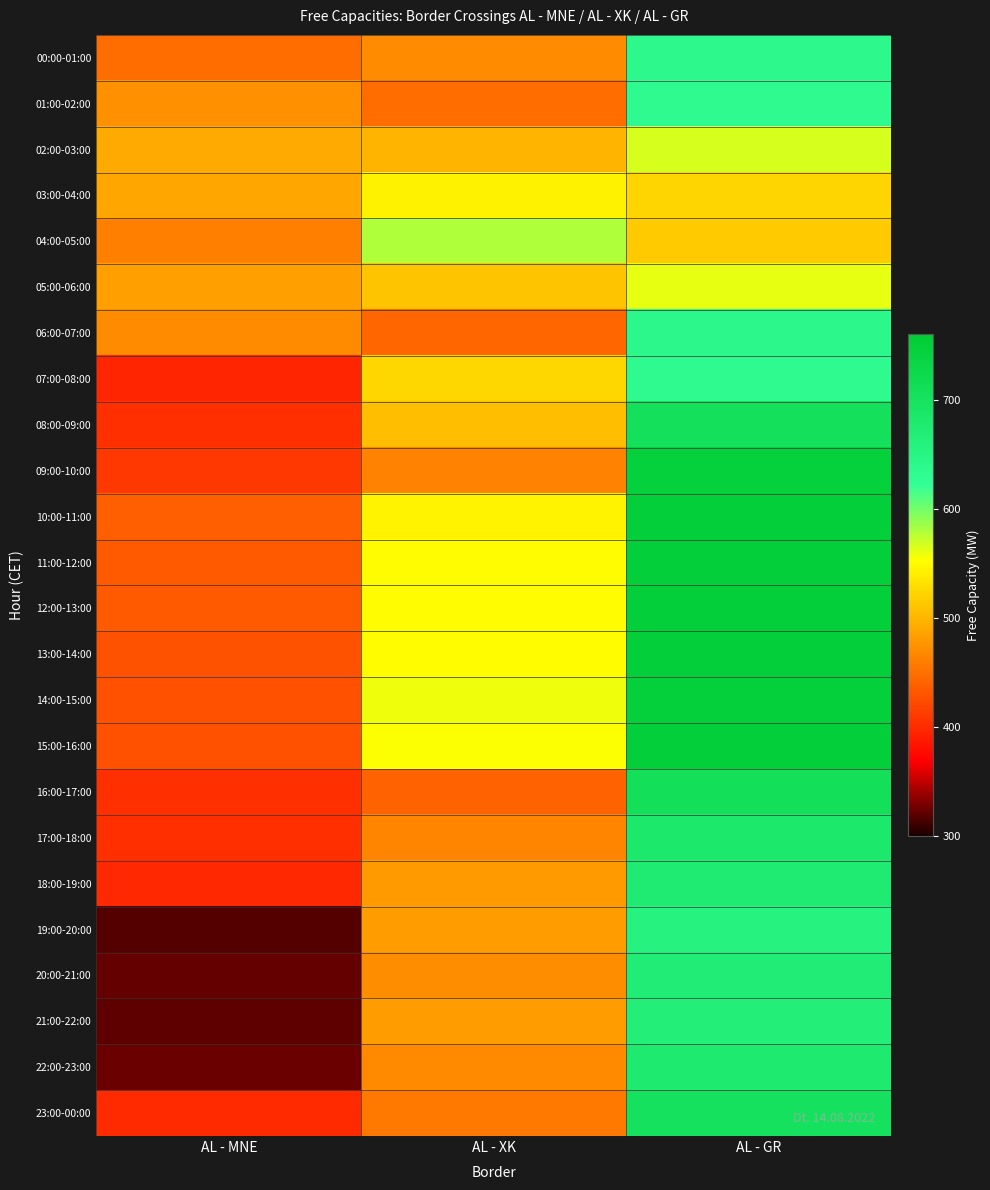

Which has a higher value, AL - GR or AL - MNE?

AL - GR